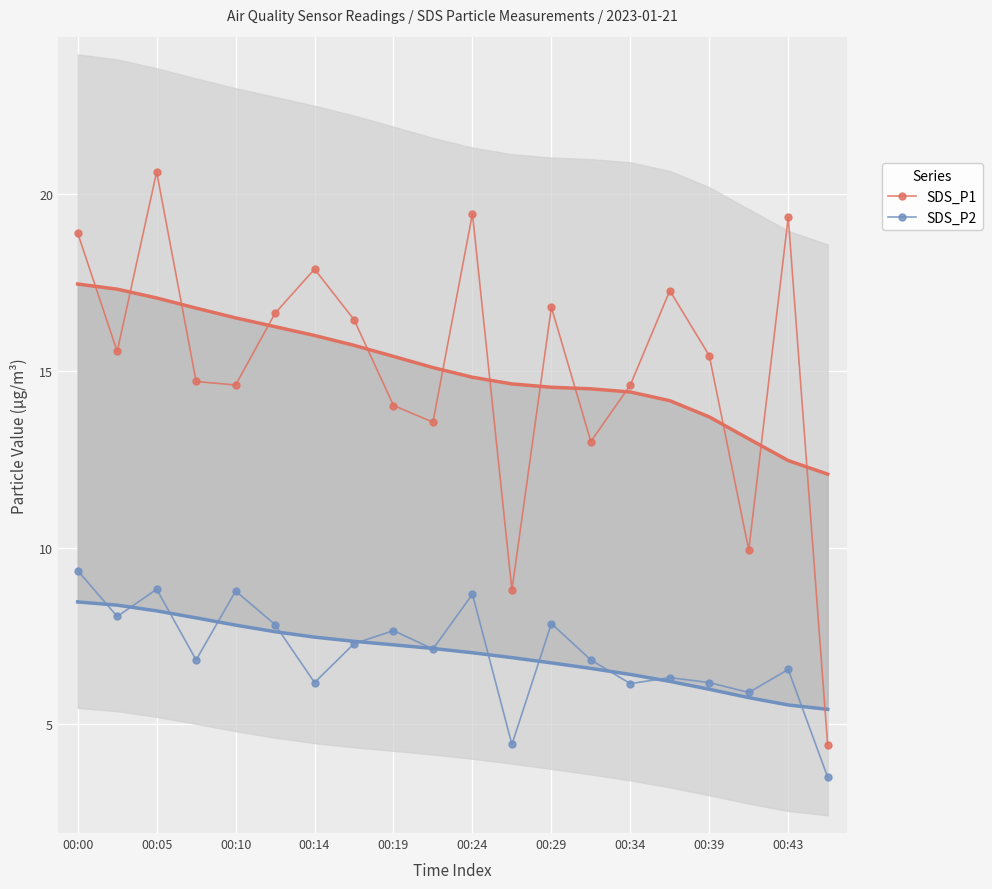

What is the difference between the SDS_P2 values at 00:29 and 00:19?

0.2